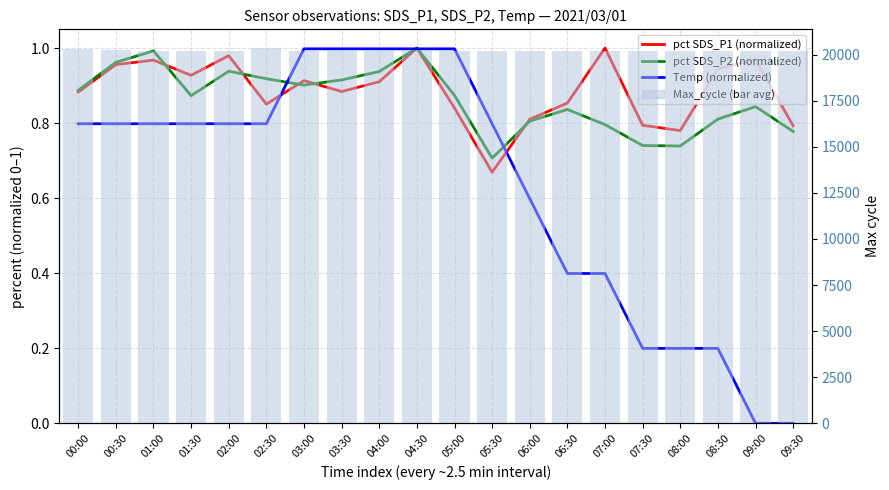

At which category is the sum across all series the highest?

02:30